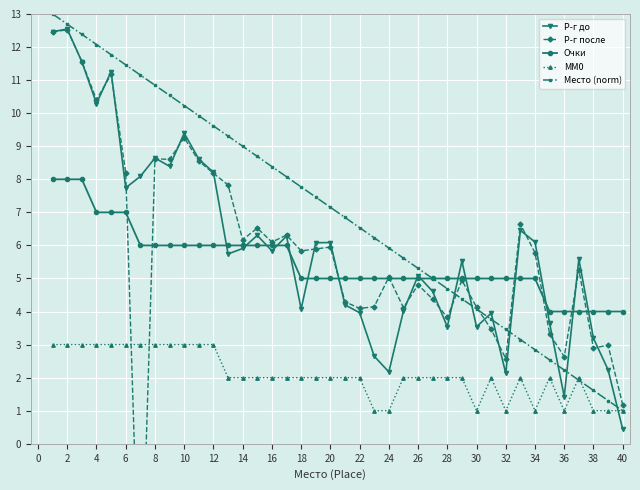

Which series changed the most between 32 and 34?

Р-г до